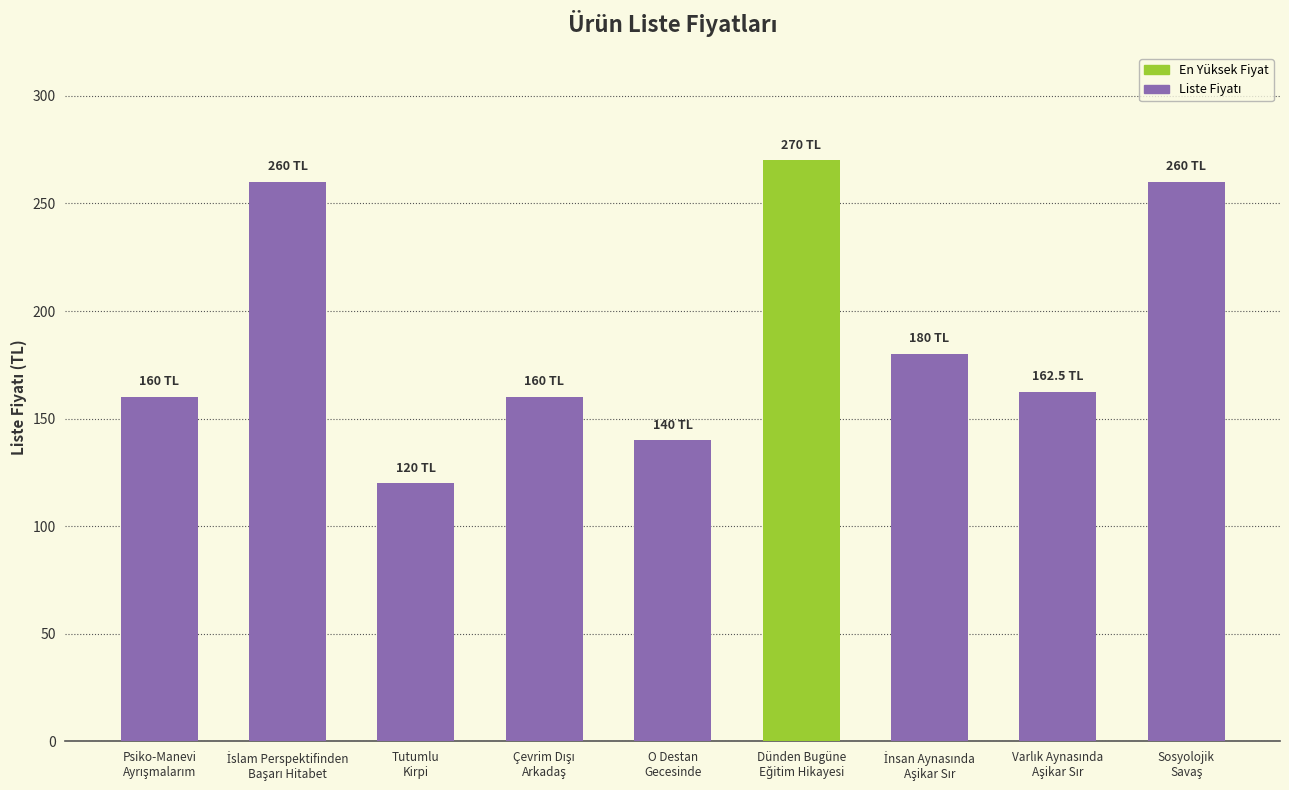

What is the value of the 5th bar from the left?

140.0